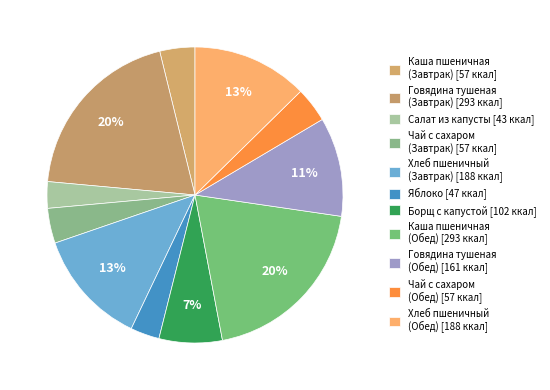

How many slices are in this pie chart?

11